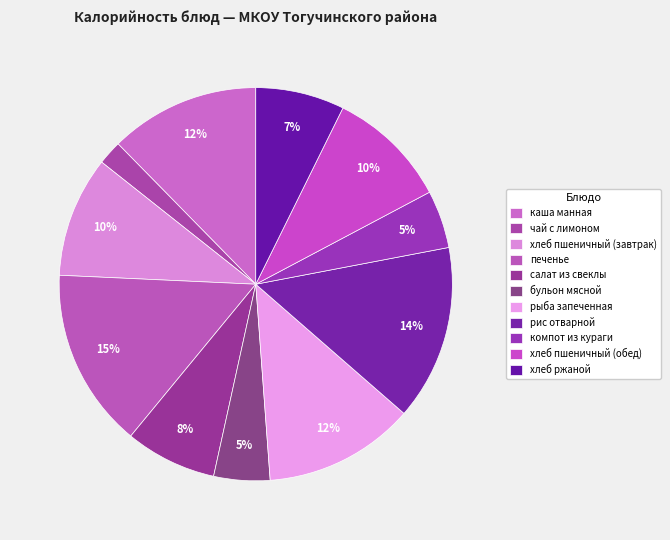

How many segments does this pie chart have?

11